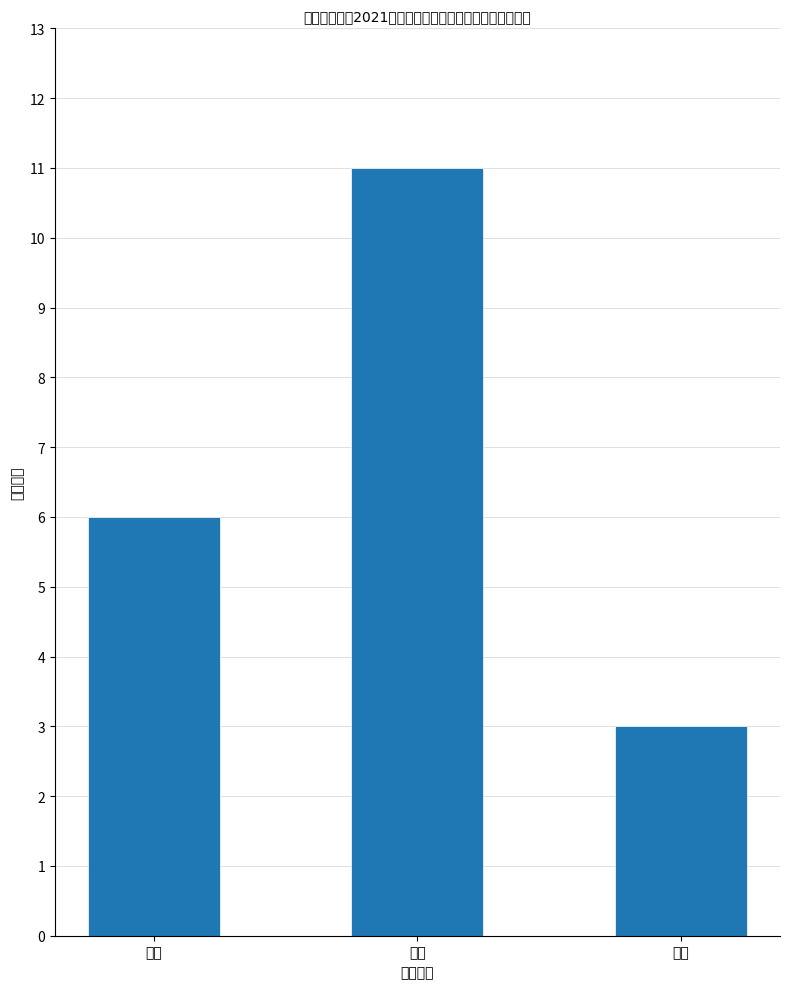

What is the label of the 1st bar from the right?

合格